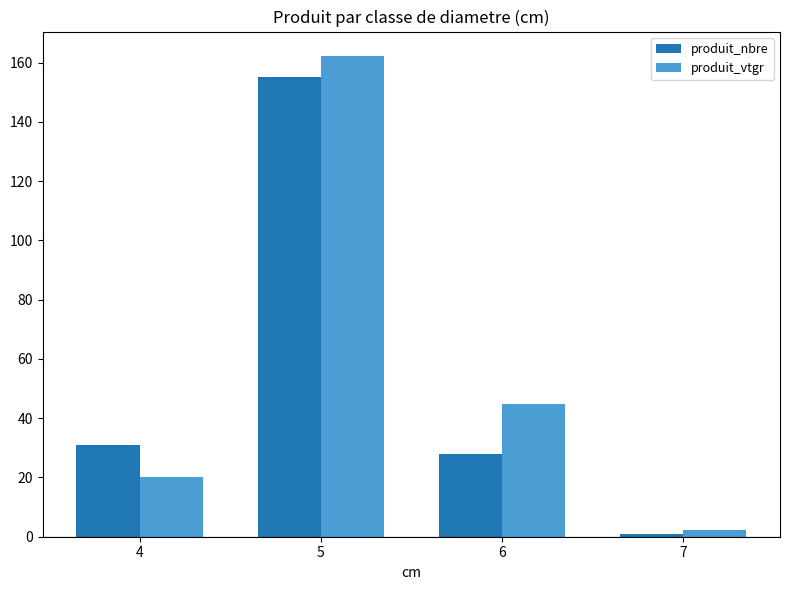

Which series has the largest total across all categories?

produit_vtgr